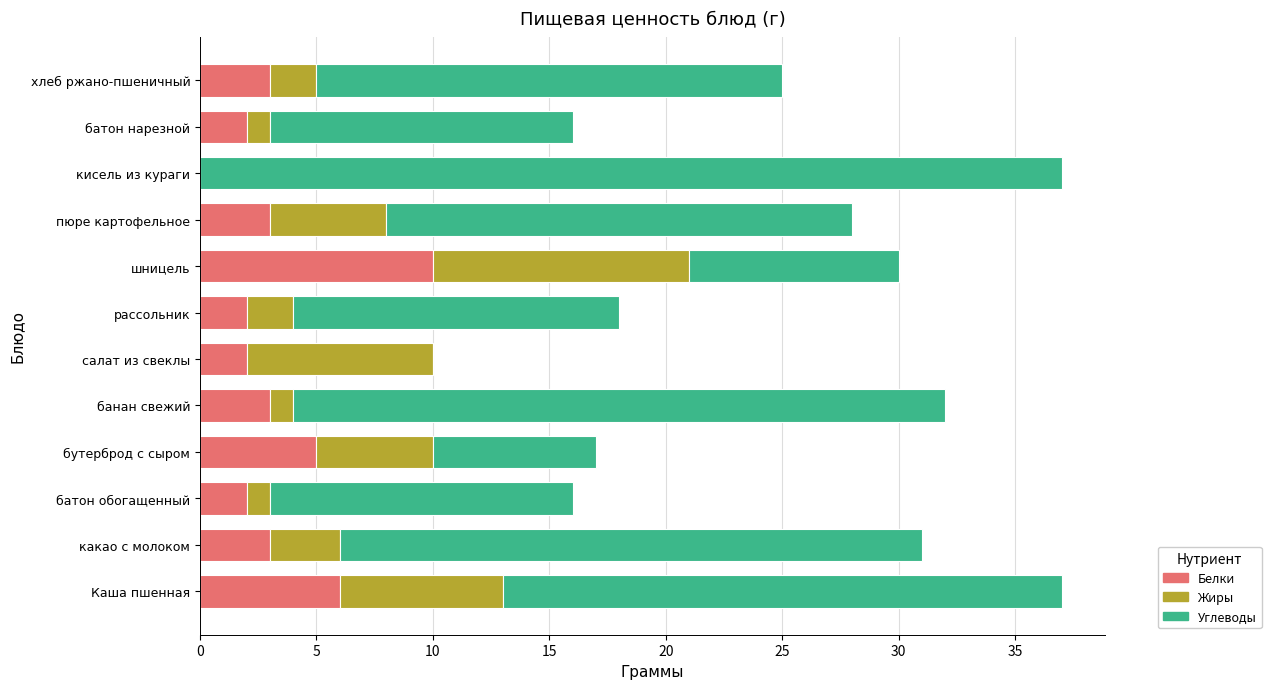

What are all the series names shown in the legend?

Белки, Жиры, Углеводы